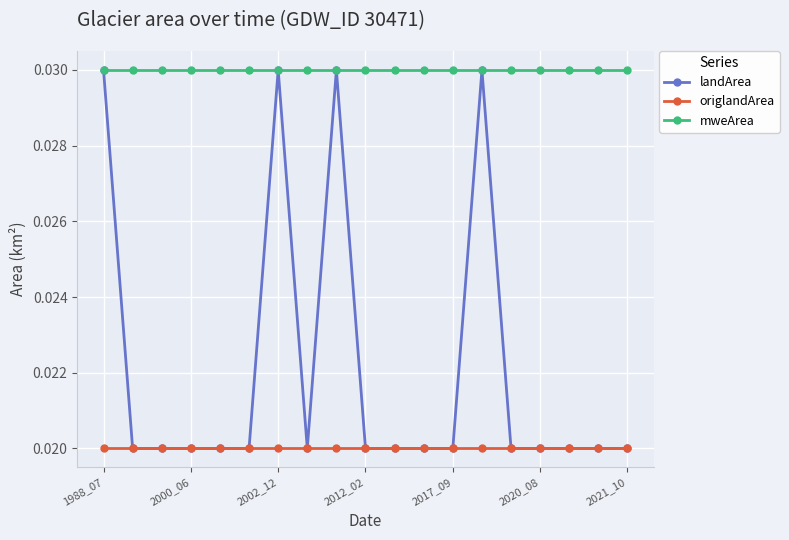

Rank the series by their average value, from lowest to highest.

origlandArea, landArea, mweArea